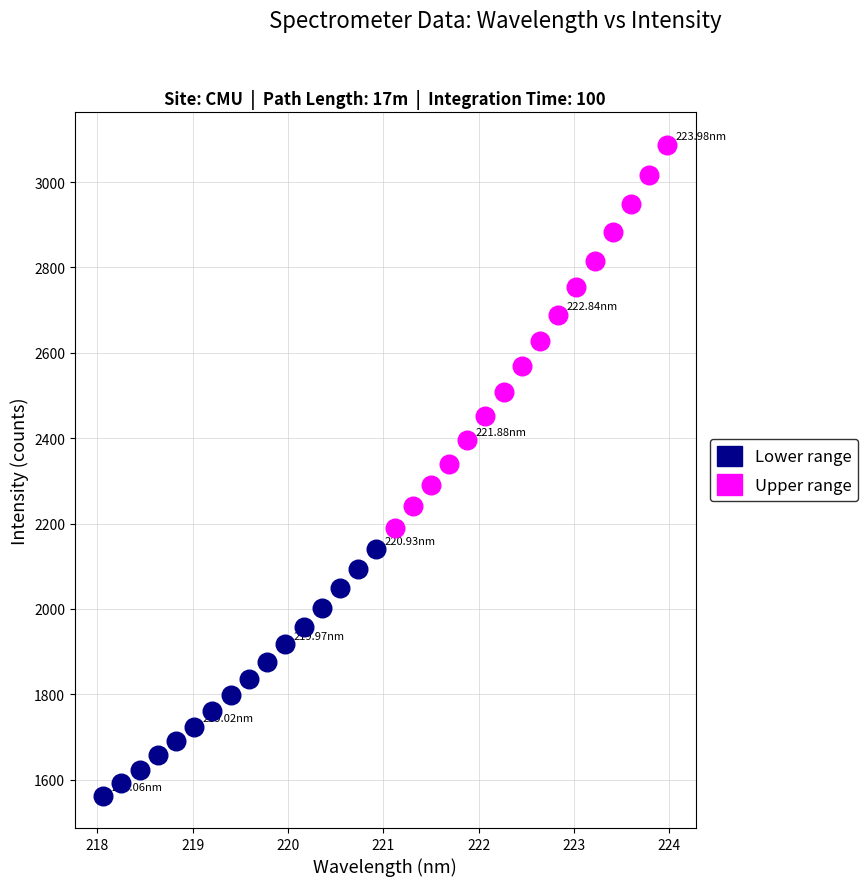

Which series has the widest spread of Y values?

Upper range